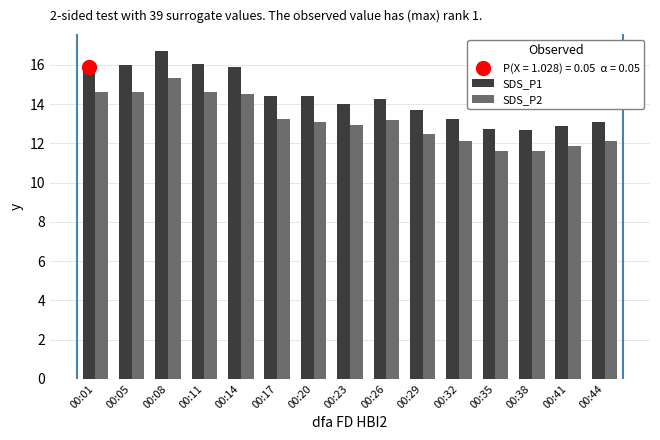

What is the difference between the maximum and second lowest values in the SDS_P1 series?

4.0